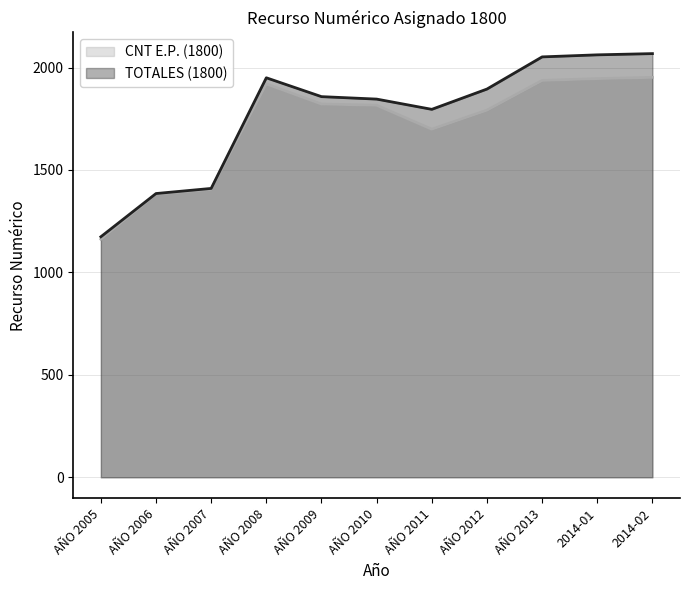

What is the sum of the TOTALES (1800) values at AÑO 2006 and AÑO 2013?

3437